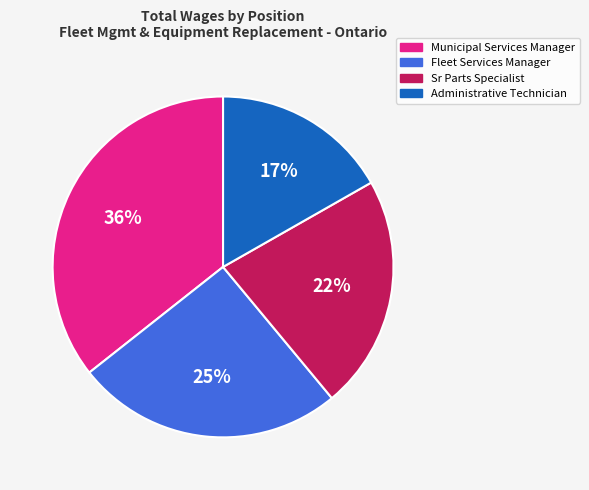

Is the sum of Fleet Services Manager and Sr Parts Specialist greater than half?

No